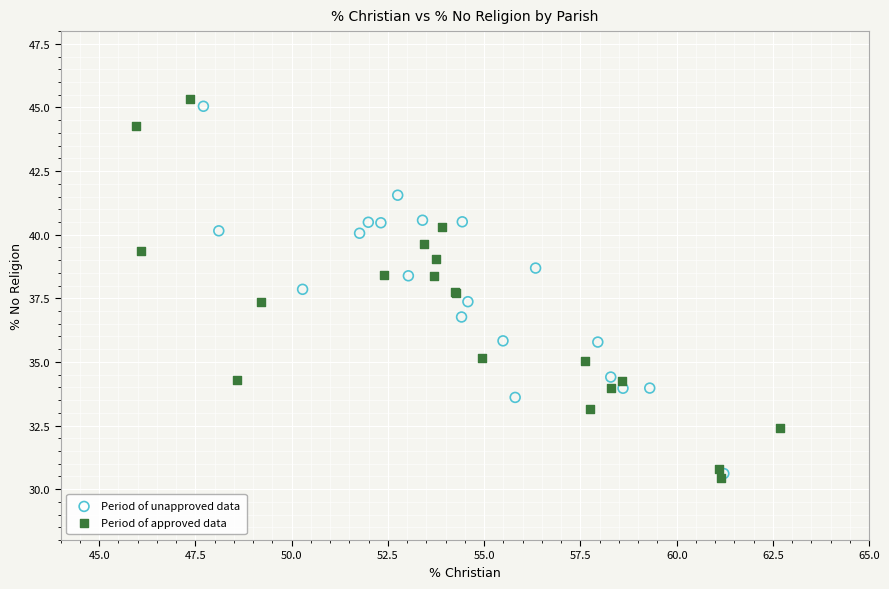

What are all the series names shown in the legend?

Period of unapproved data, Period of approved data